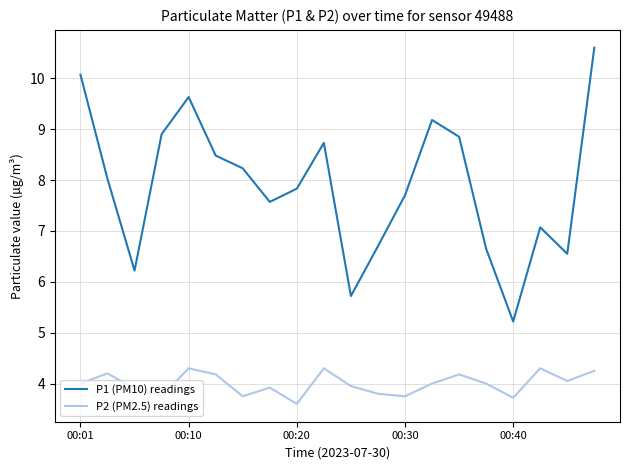

Which series has the largest total across all categories?

P1 (PM10) readings